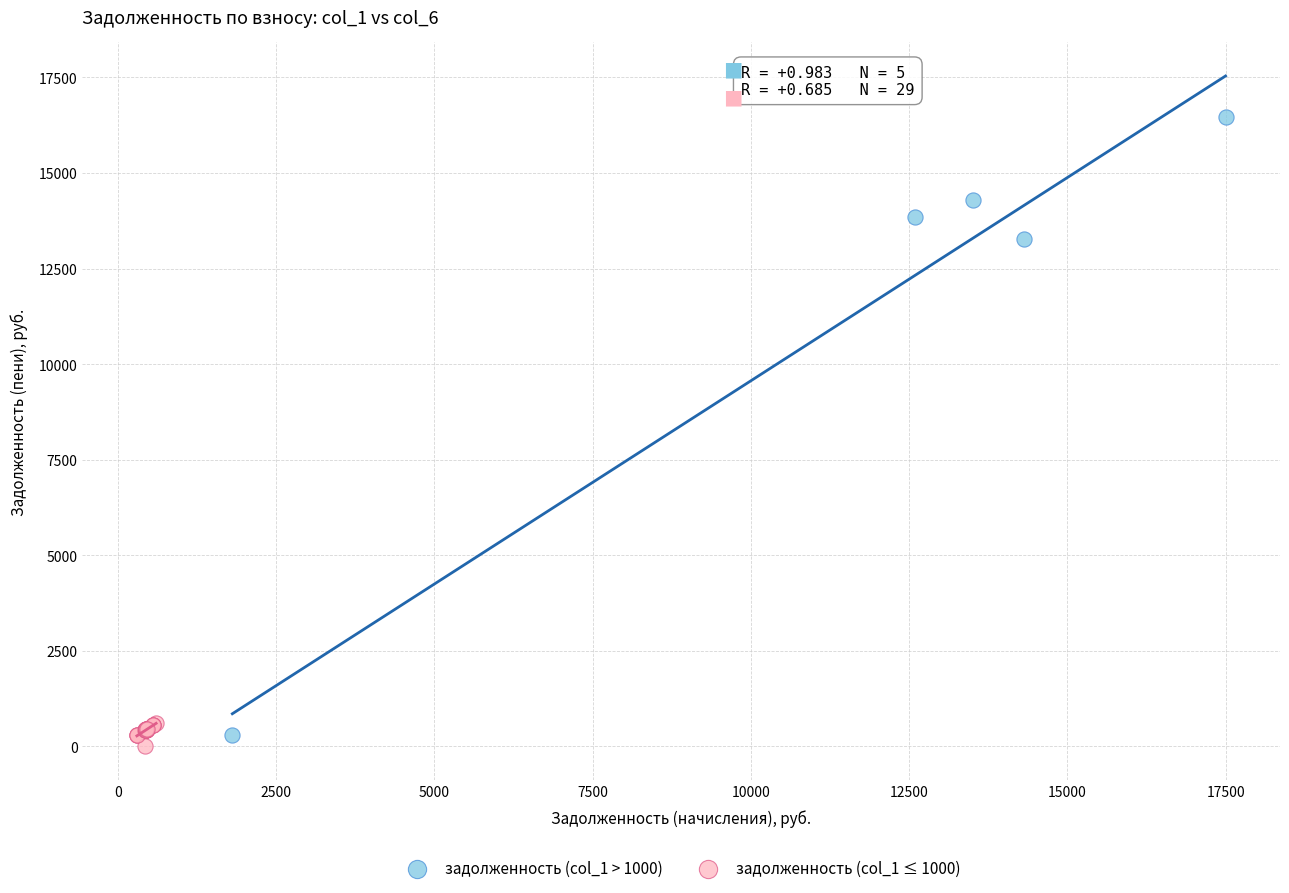

Which series has the widest spread of Y values?

задолженность (col_1 > 1000)